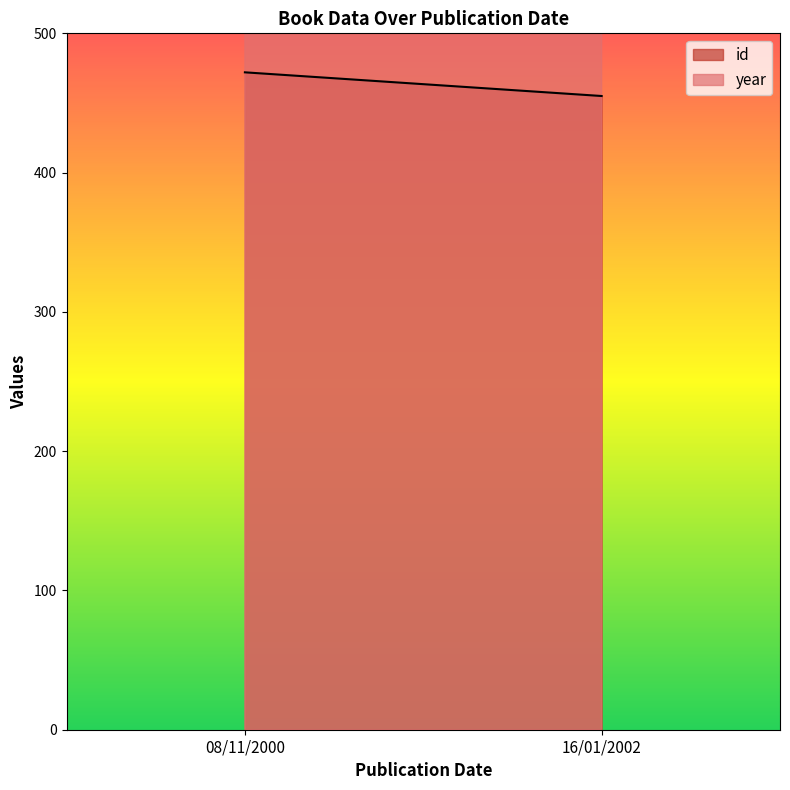

What is the maximum value for id?

472